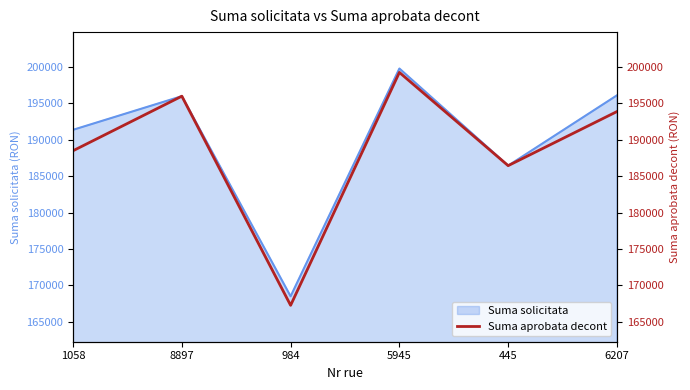

At which category does the chart reach its peak across all series?

5945